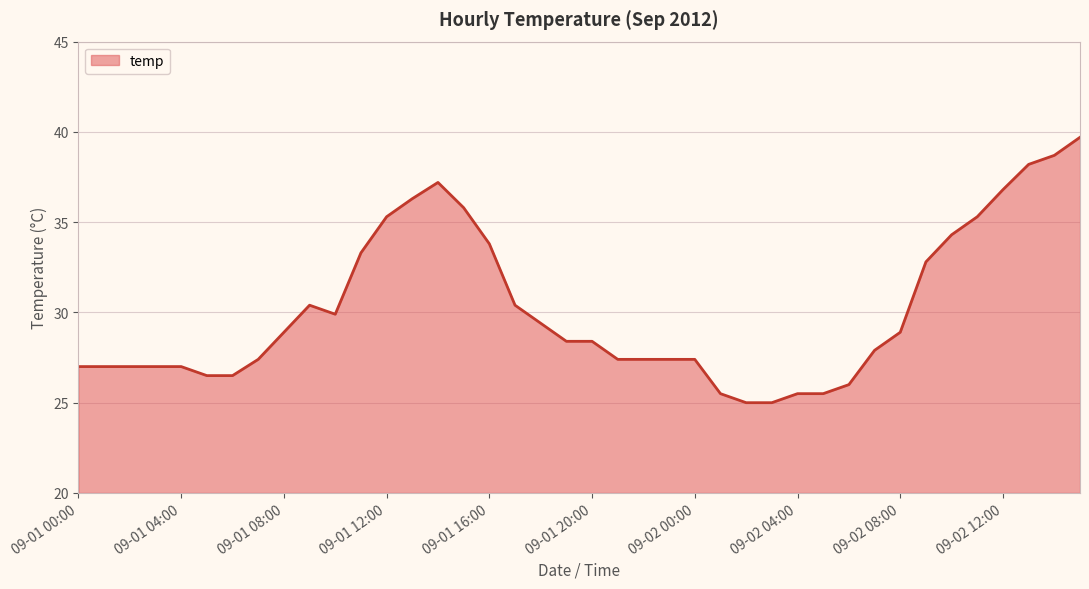

What is the maximum value shown in the chart?

39.7